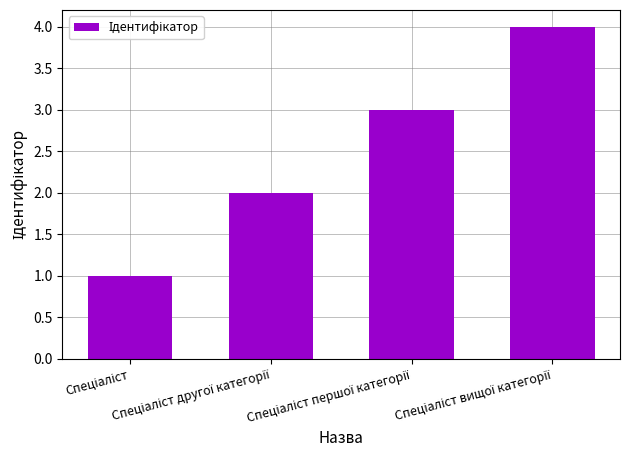

What is the difference between the maximum and minimum values?

3